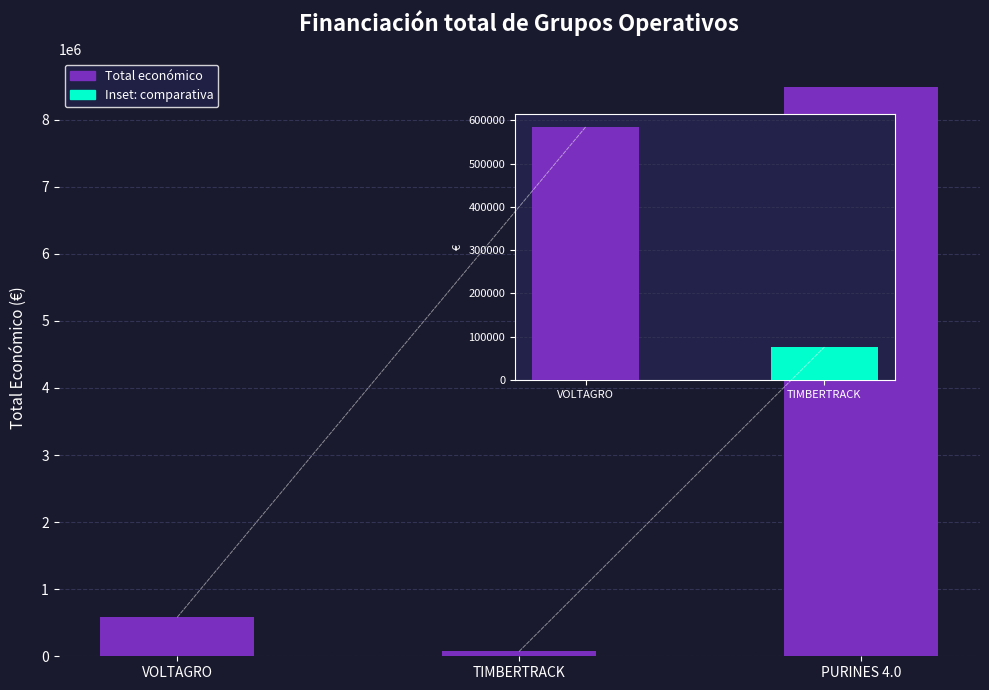

How many values exceed 585460?

1